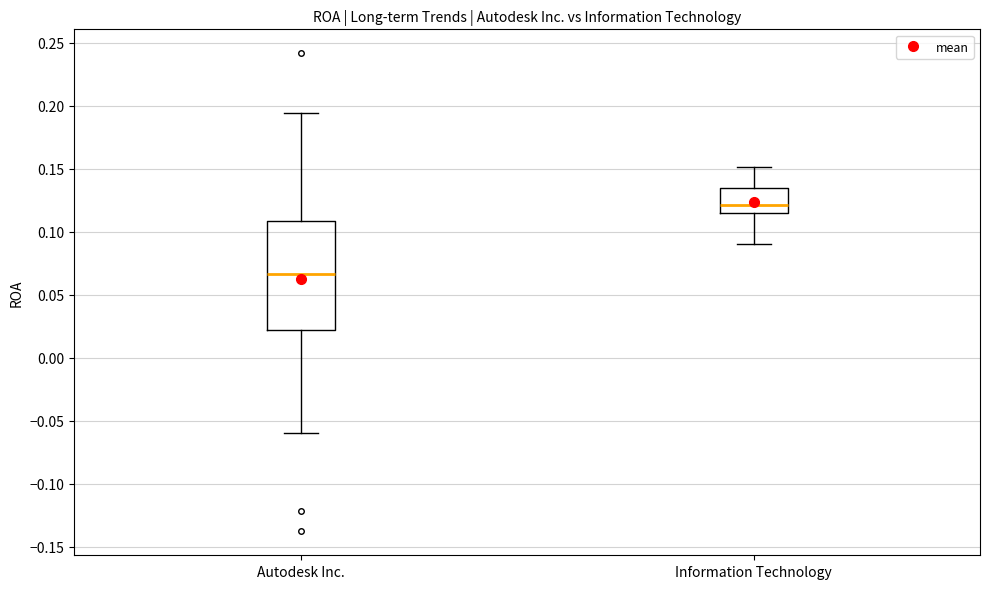

Reading left to right, read every box against the y-axis: the position of its median line, the range the box covers, and the ends of its whiskers. The values are not printed on the chart, so give them approximately, as read against the axis.

Autodesk Inc.: median 0.065, box 0.020 to 0.110, whiskers -0.060 to 0.195
Information Technology: median 0.120, box 0.115 to 0.135, whiskers 0.090 to 0.150